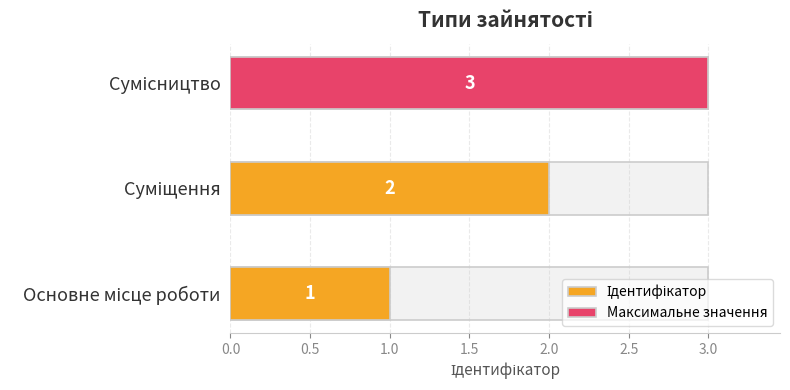

How many values are below 2?

1